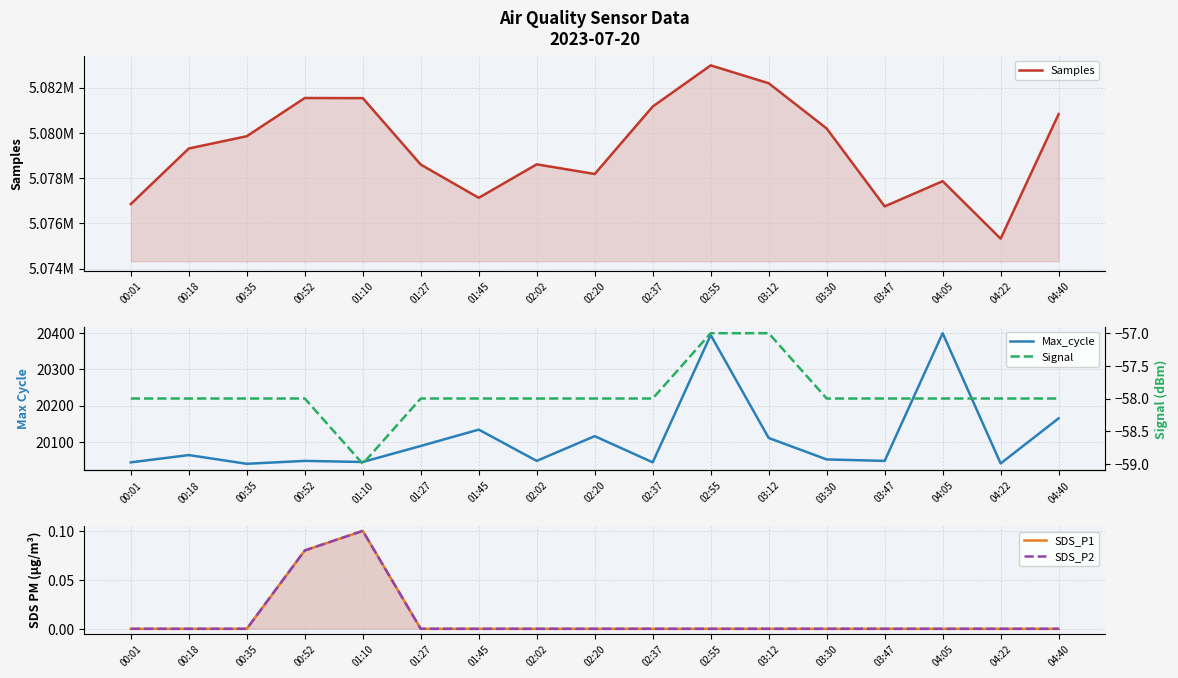

What is the difference between the maximum and minimum values in the Signal series?

2.0